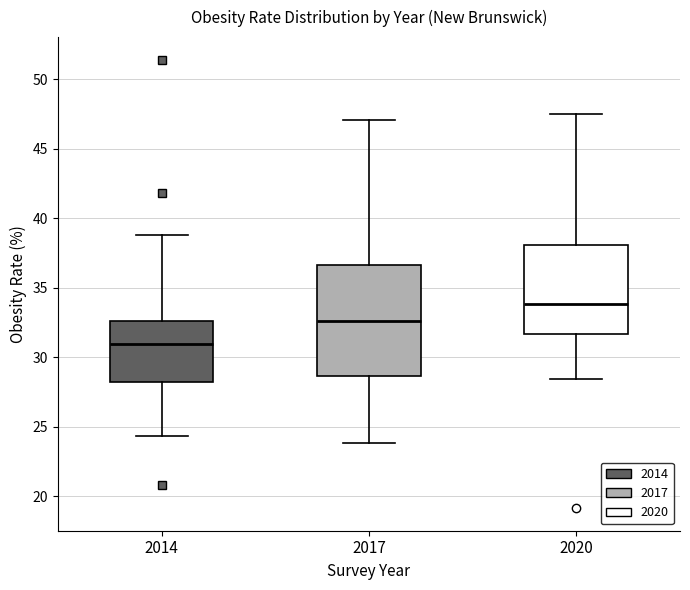

Which box has the lowest median line?

2014